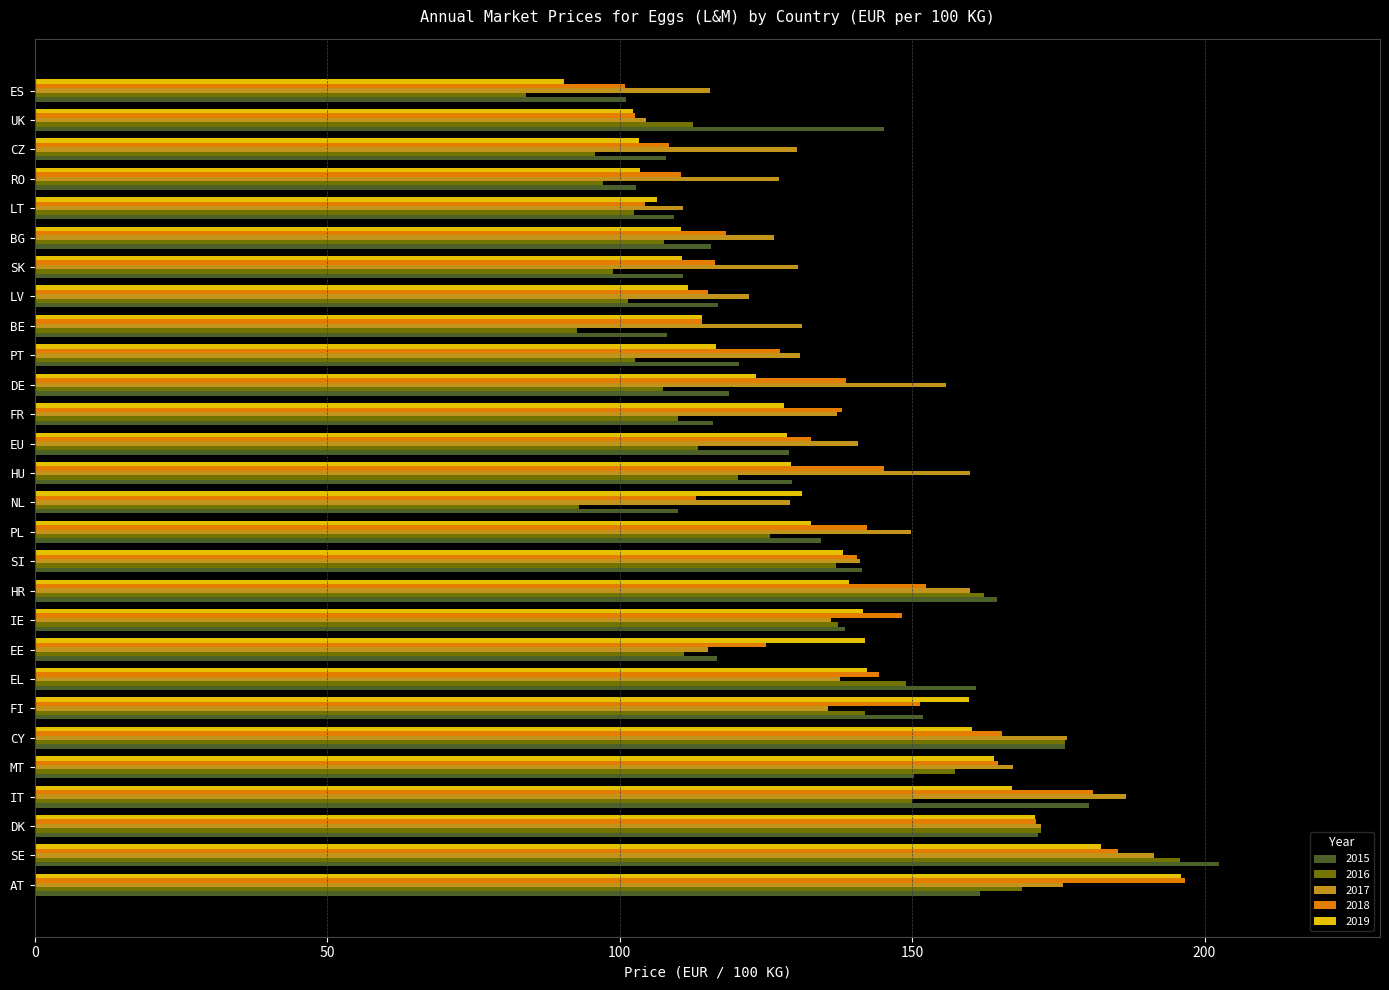

What is the difference between the maximum and minimum values in the 2017 series?

86.9